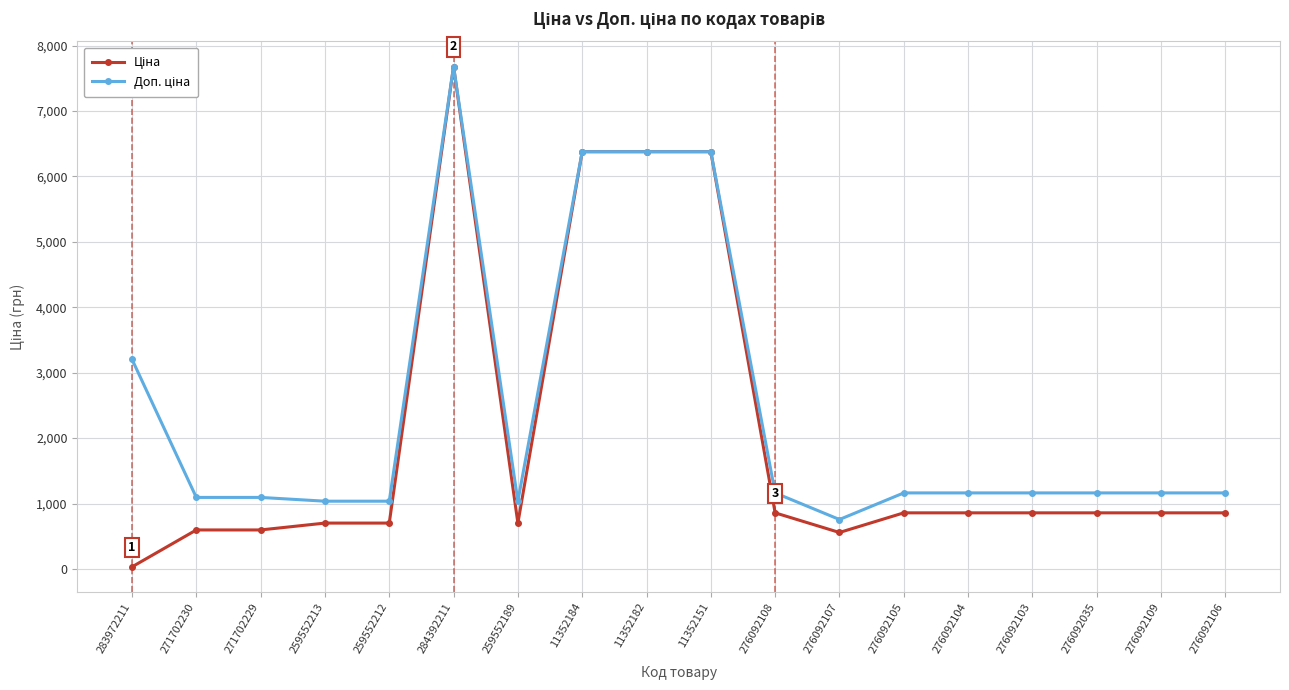

What is the spread (max minus min) of values at 276092106?

304.7